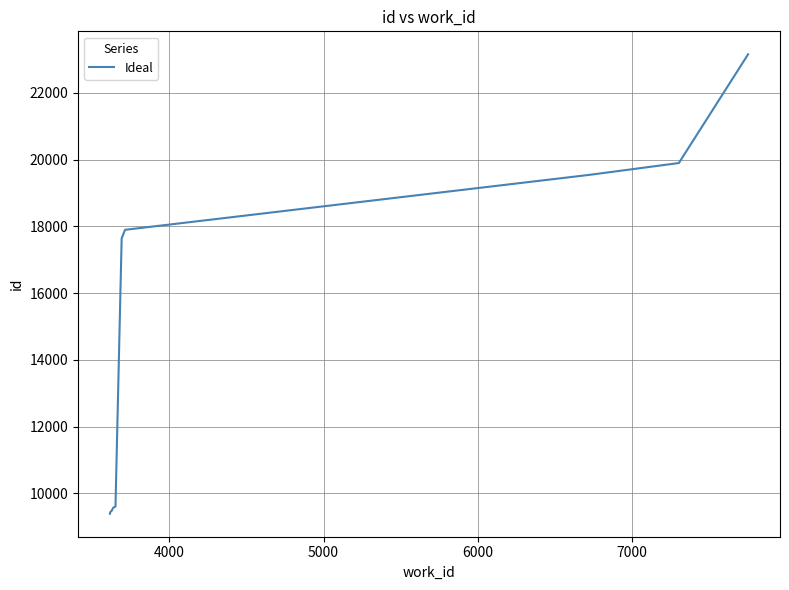

What is the maximum value shown in the chart?

23158